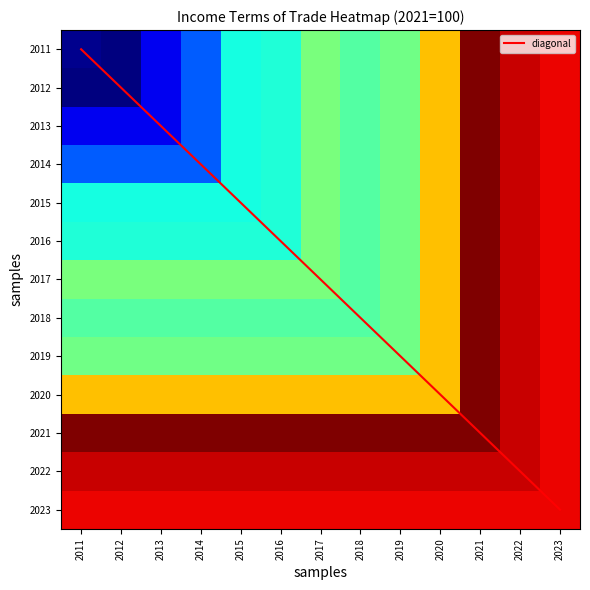

What is the approximate value of diagonal at 2015?

4.0